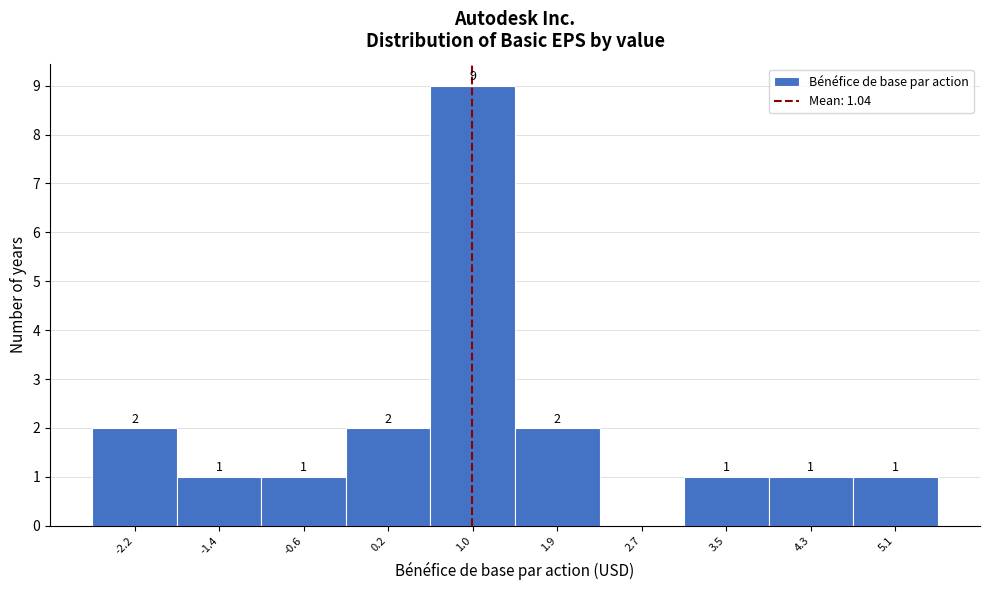

Over which range of the x-axis is the bar tallest?

0.6 to 1.5